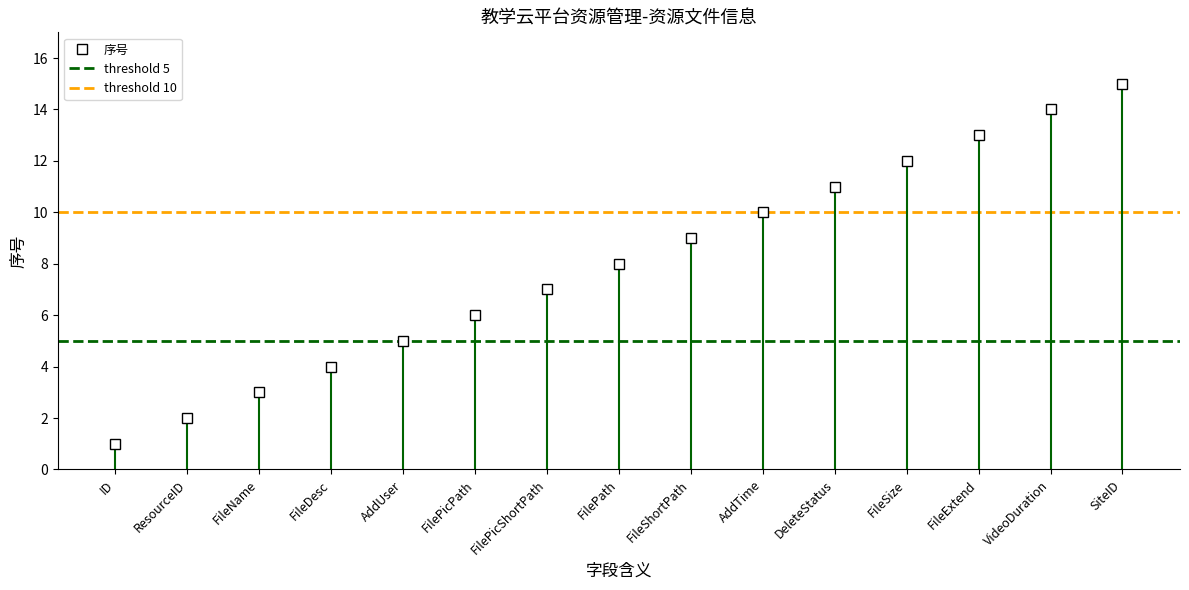

The value of threshold 10 at ID is 10. True or false?

True